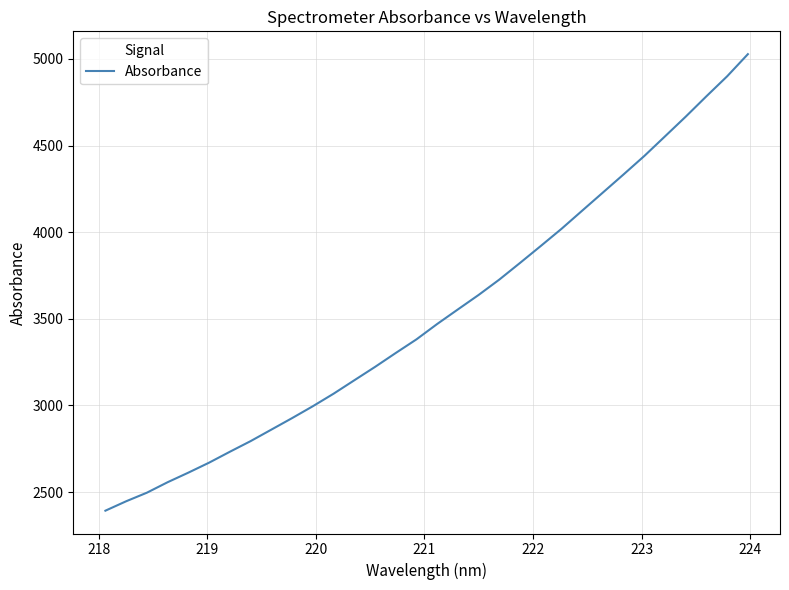

What is the maximum value shown in the chart?

5027.7